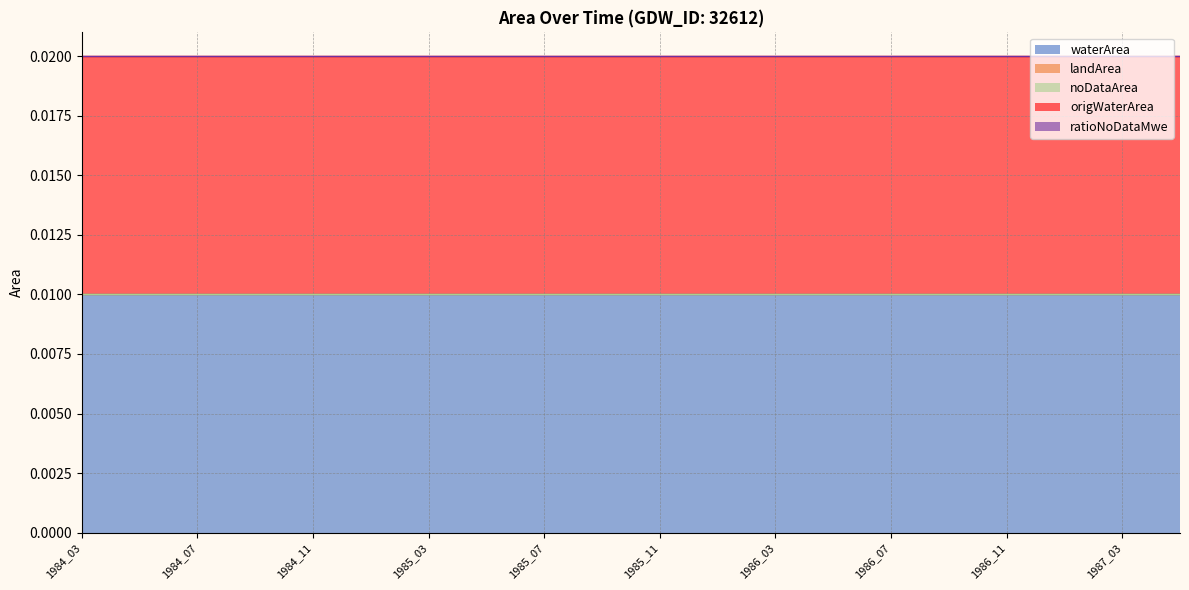

How many lines are shown in the chart?

5